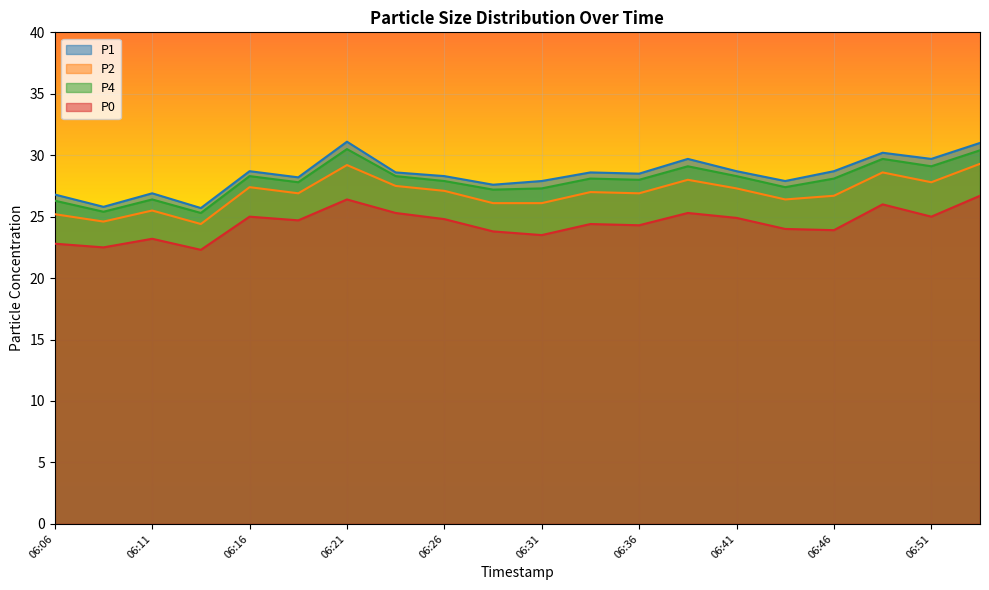

List the series in order of their peak value, lowest first.

P0, P2, P4, P1